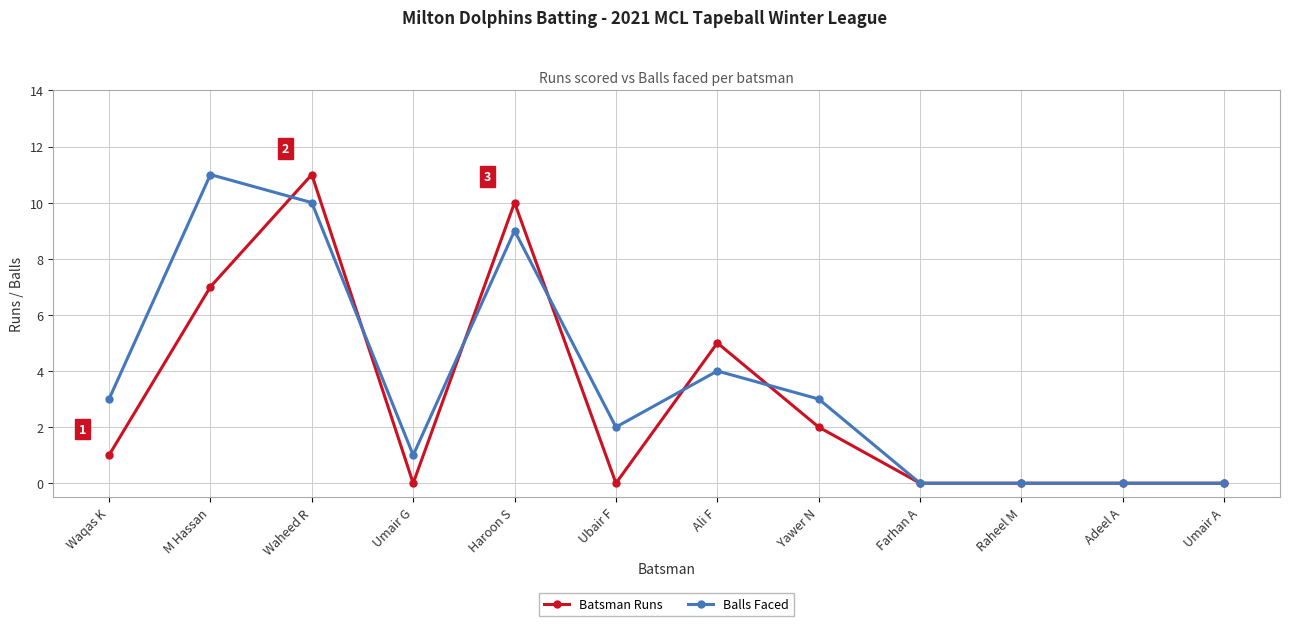

The value of Balls Faced at Yawer N is 3. True or false?

True